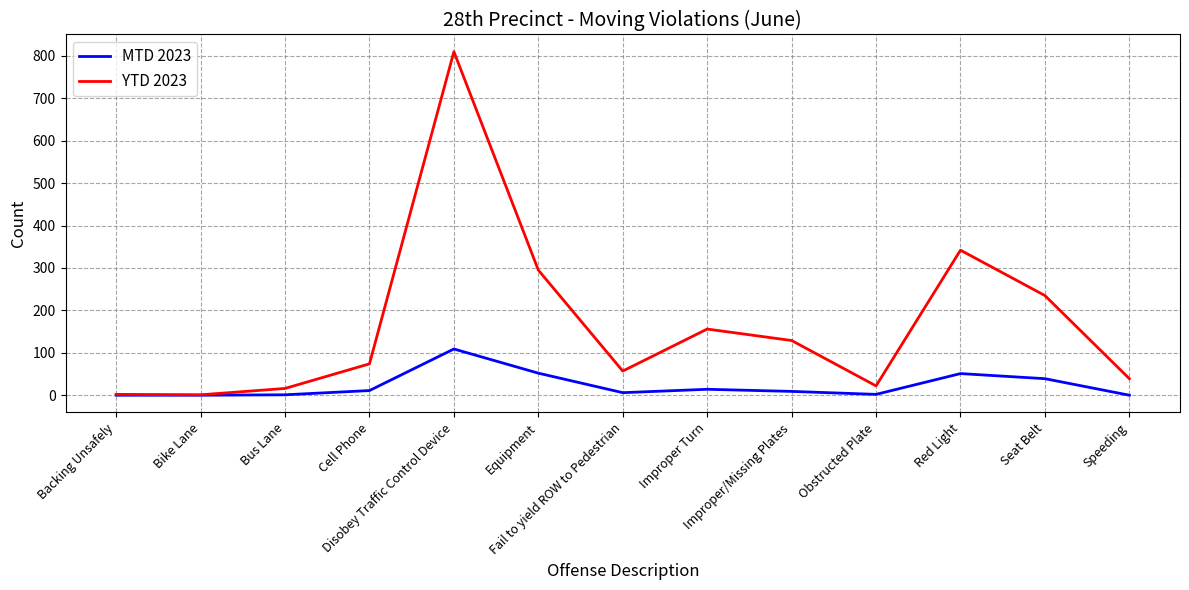

Does the chart have visible grid lines?

Yes